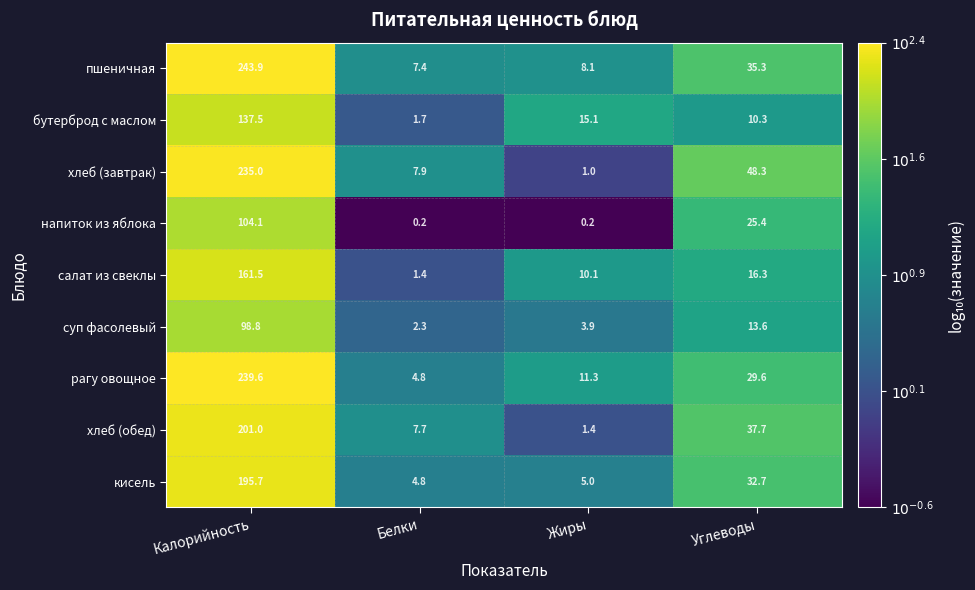

Which series has the widest spread of values?

пшеничная